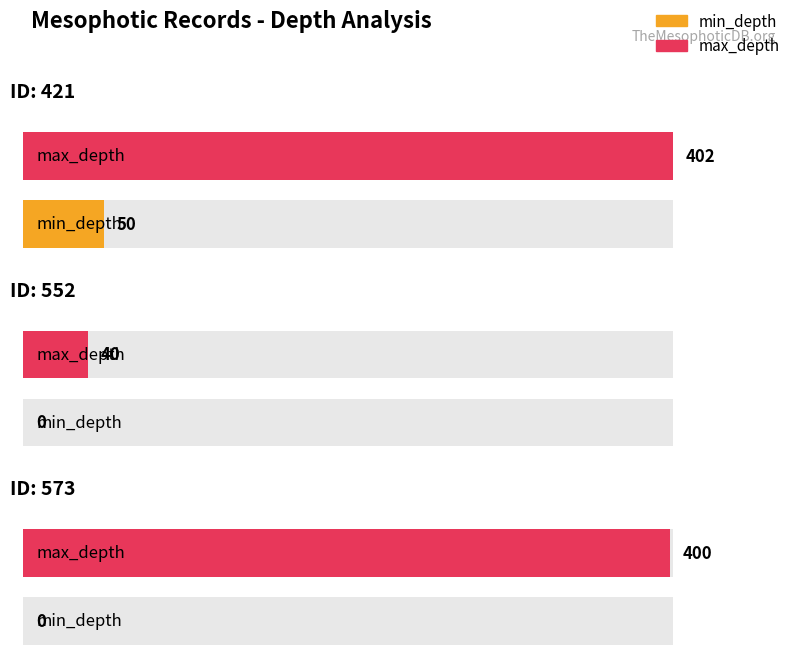

What is the value of the max_depth bar at the 3rd from the left?

400